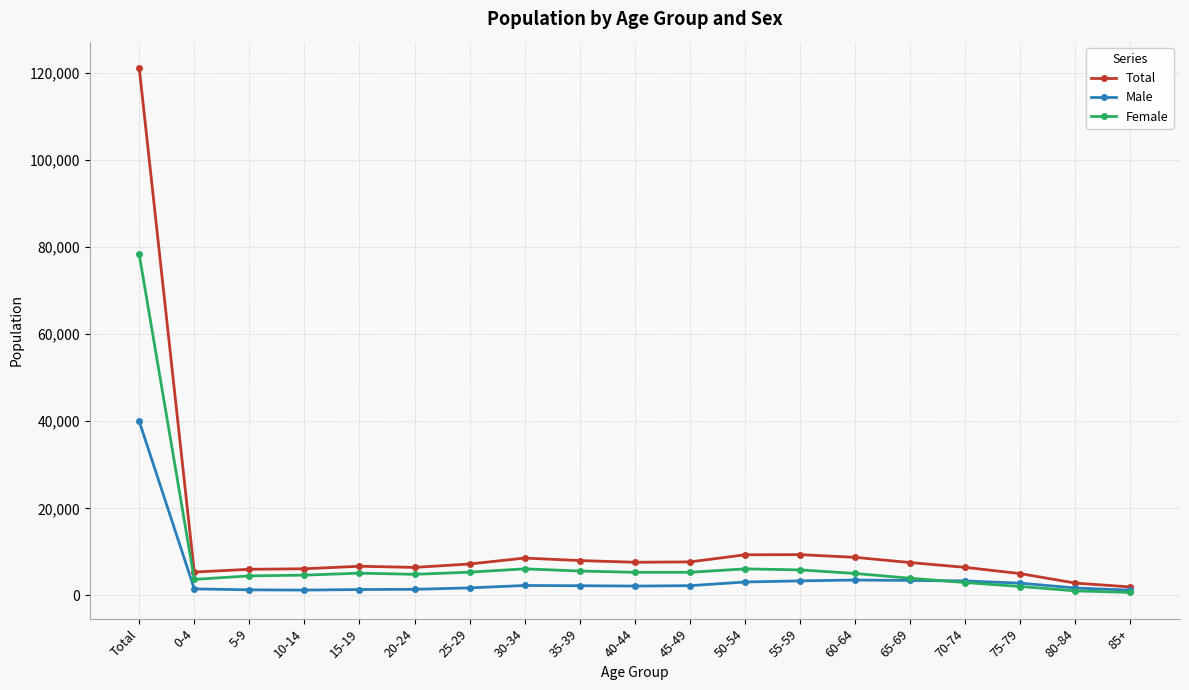

What is the highest value of the Female series?

78316